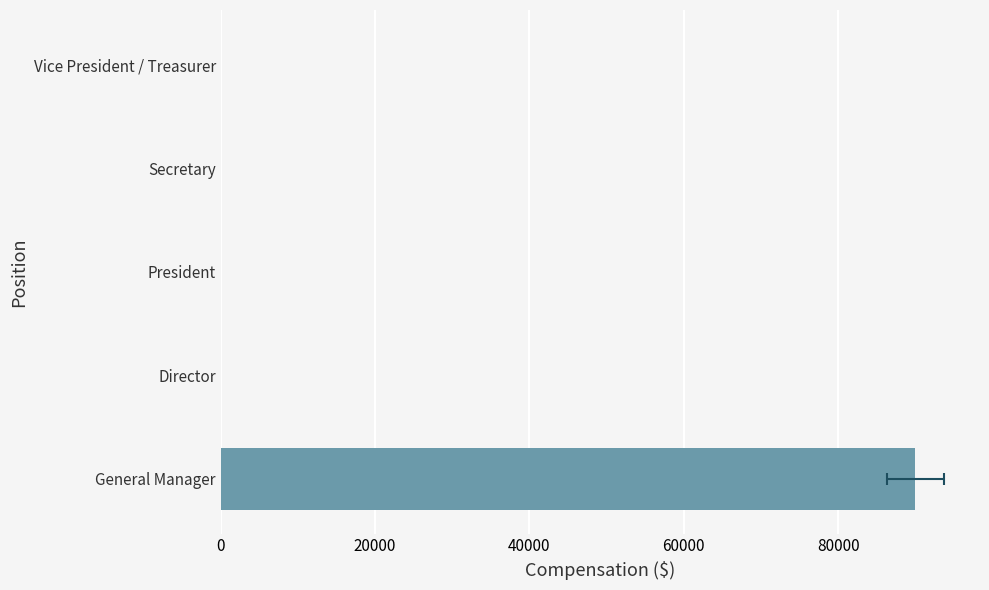

What is the difference between the maximum and second lowest values?

90000